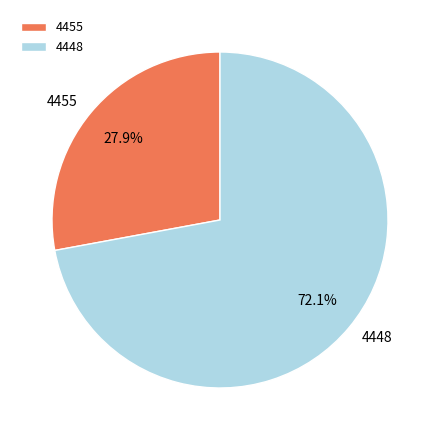

To the nearest percent, what is the difference between the 4455 and 4448 slice percentages?

44%